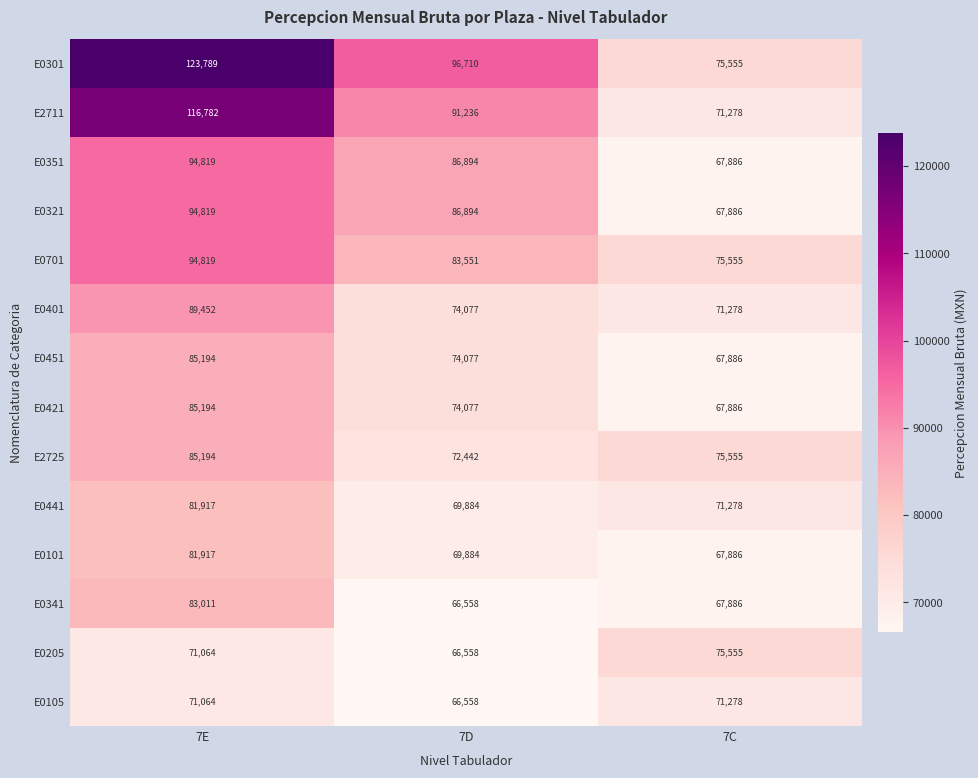

At which label does E0341 reach its peak?

7E